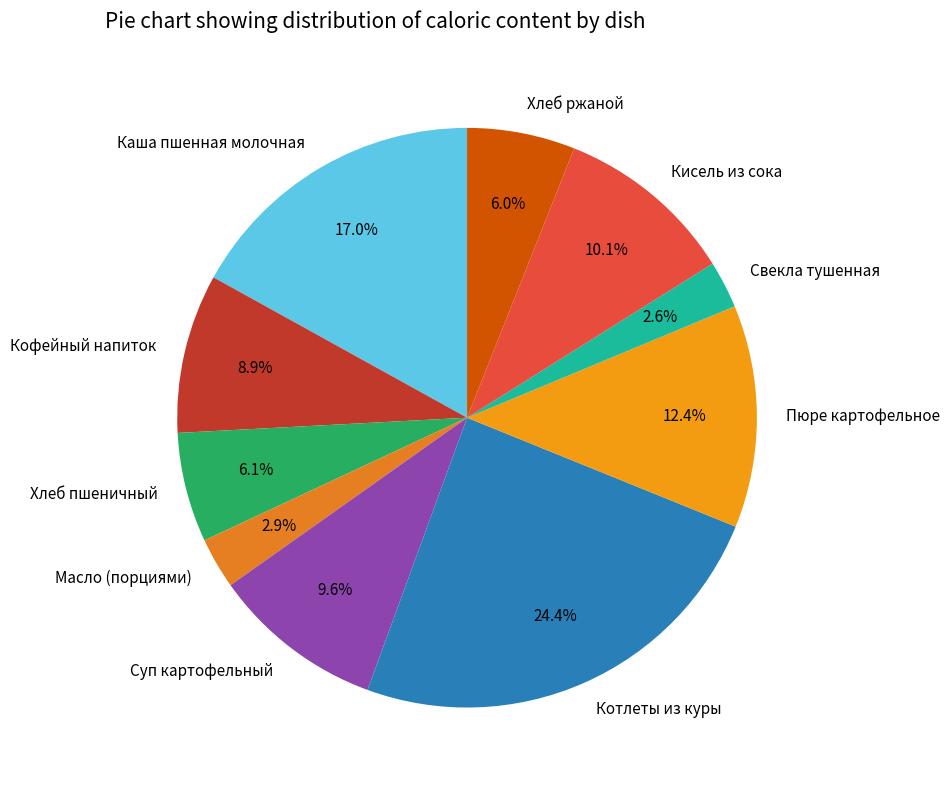

What is the ratio of the value at Каша пшенная молочная to the value at Масло (порциями)?

5.9